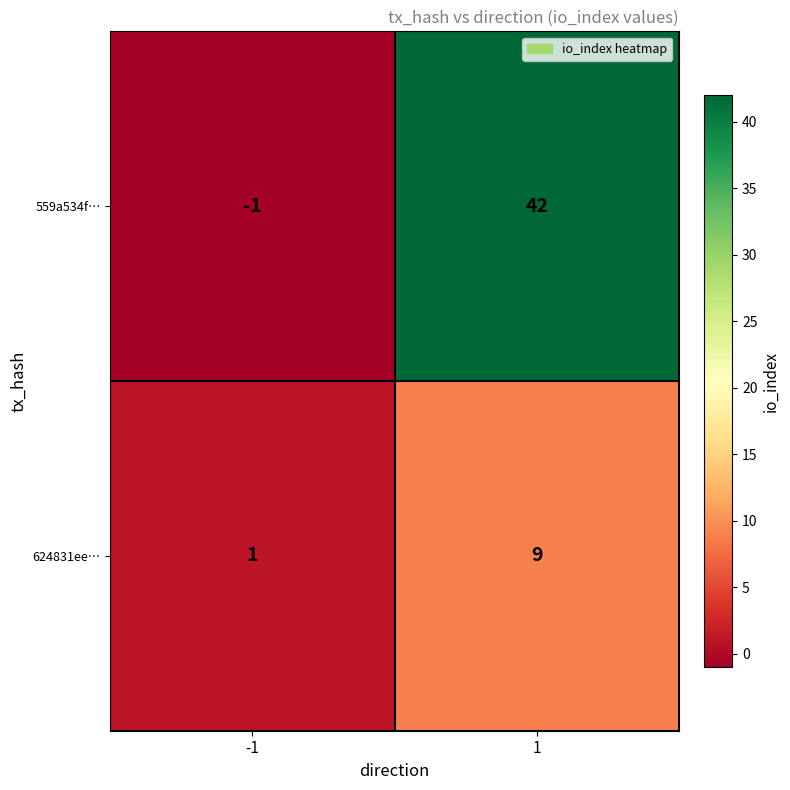

How many positive values does the 559a534f… series have?

1